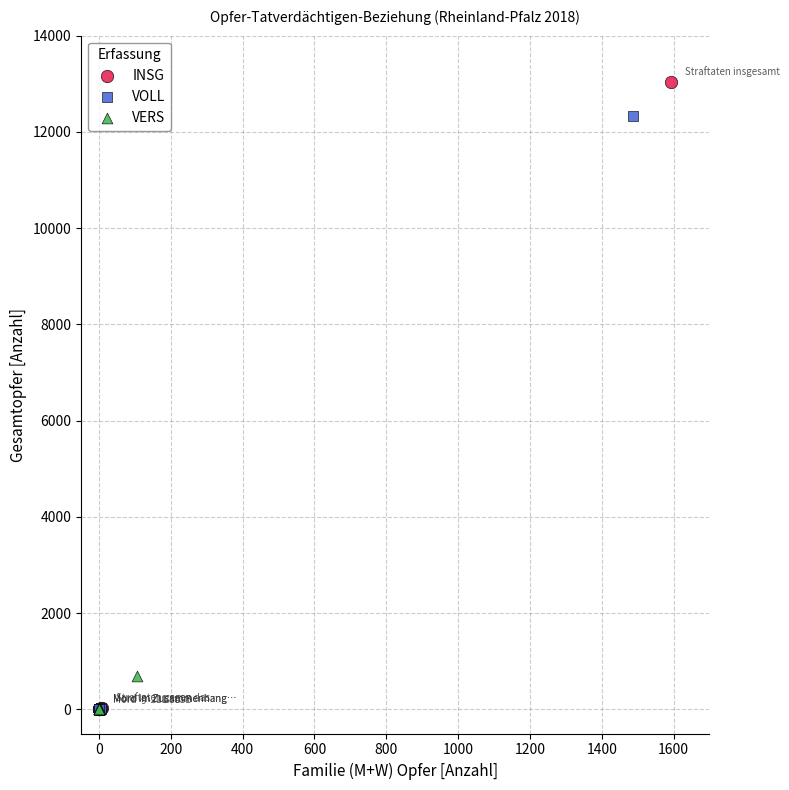

What are all the series names shown in the legend?

INSG, VOLL, VERS